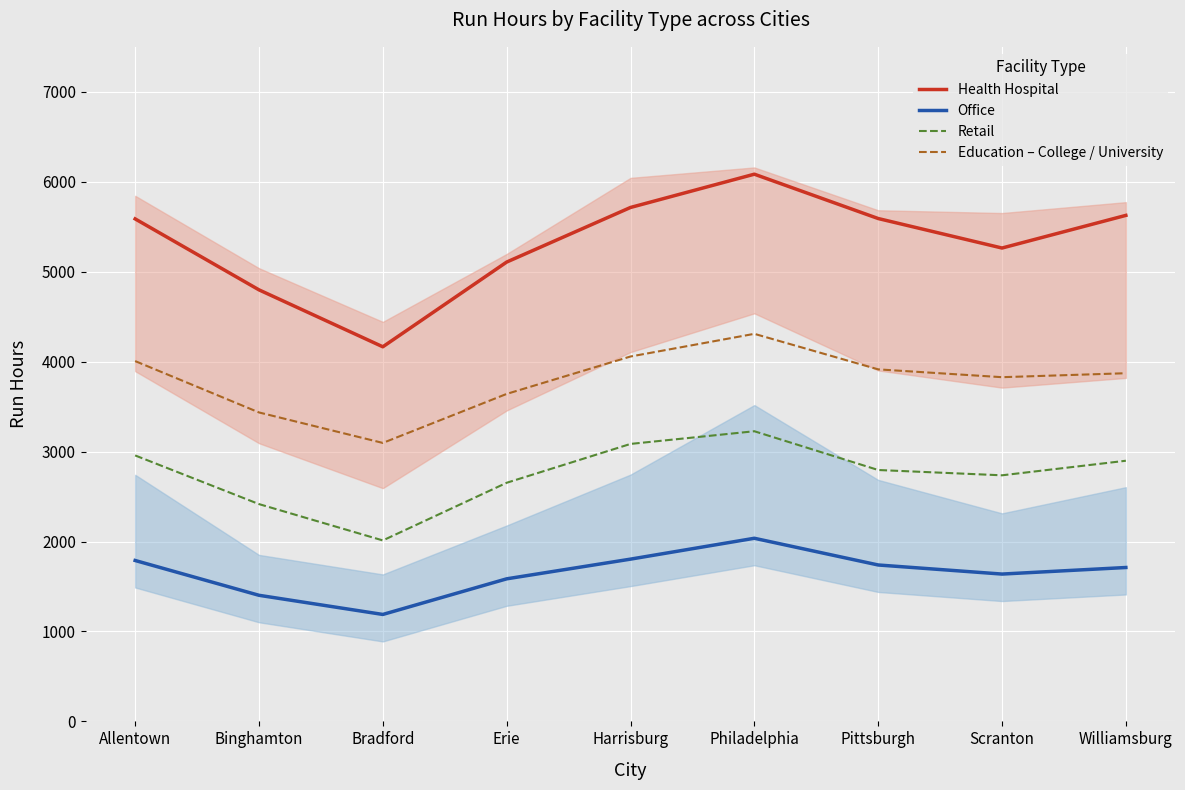

Is it true that Education – College / University equals 2205 at Allentown?

False